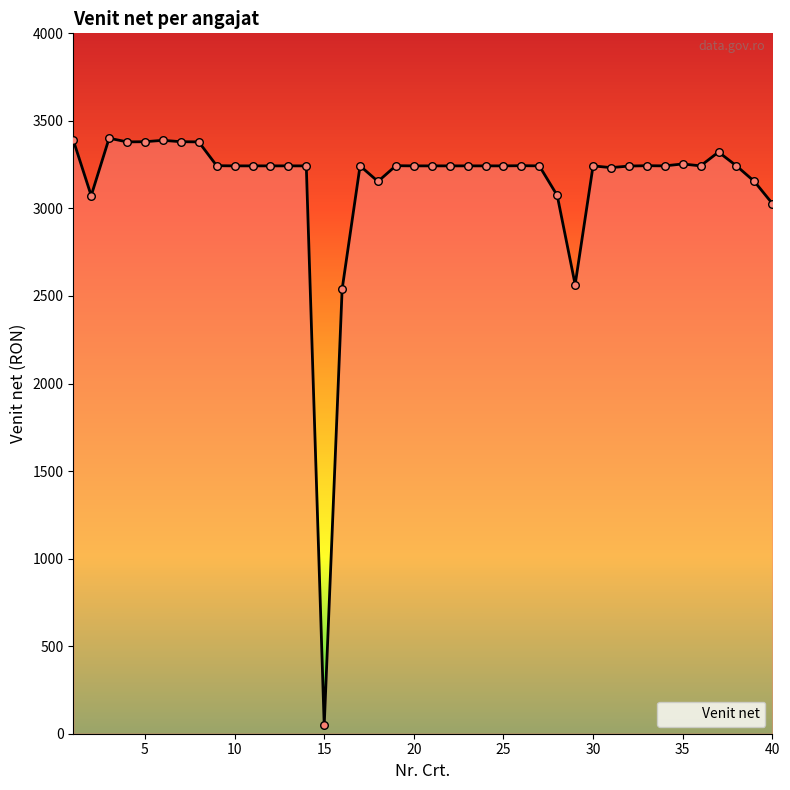

What is the difference between the maximum and minimum values?

3354